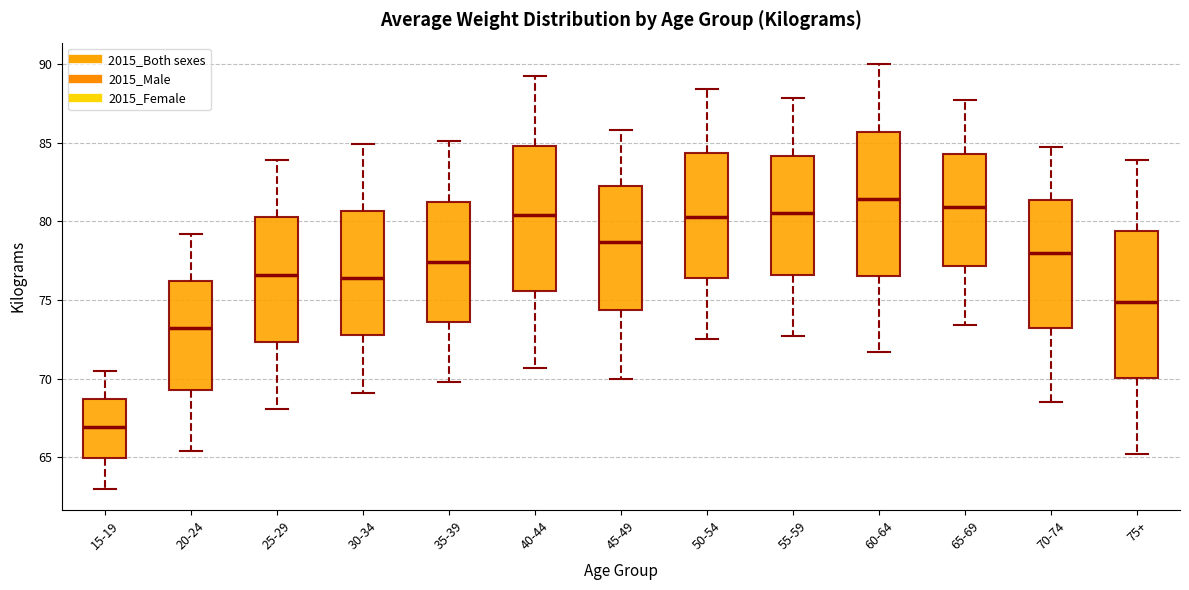

Where is the lower edge of the box for 30-34 on the y-axis? The values are not printed on the chart, so give them approximately, as read against the axis.

73.0